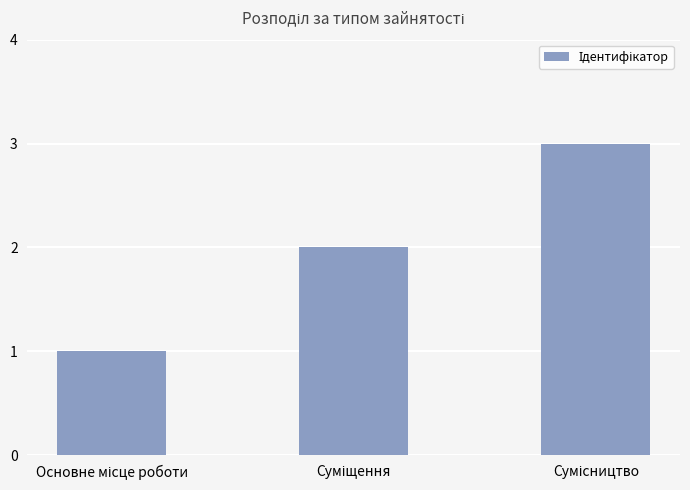

Does the chart contain any negative values?

No